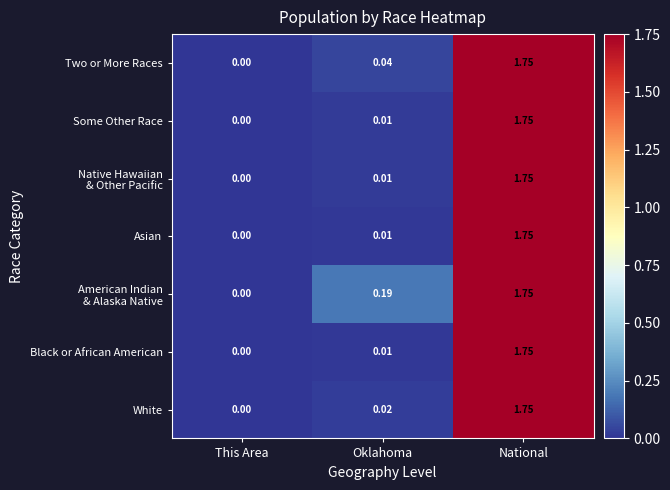

Where is Black or African American nearest to the value 0?

This Area